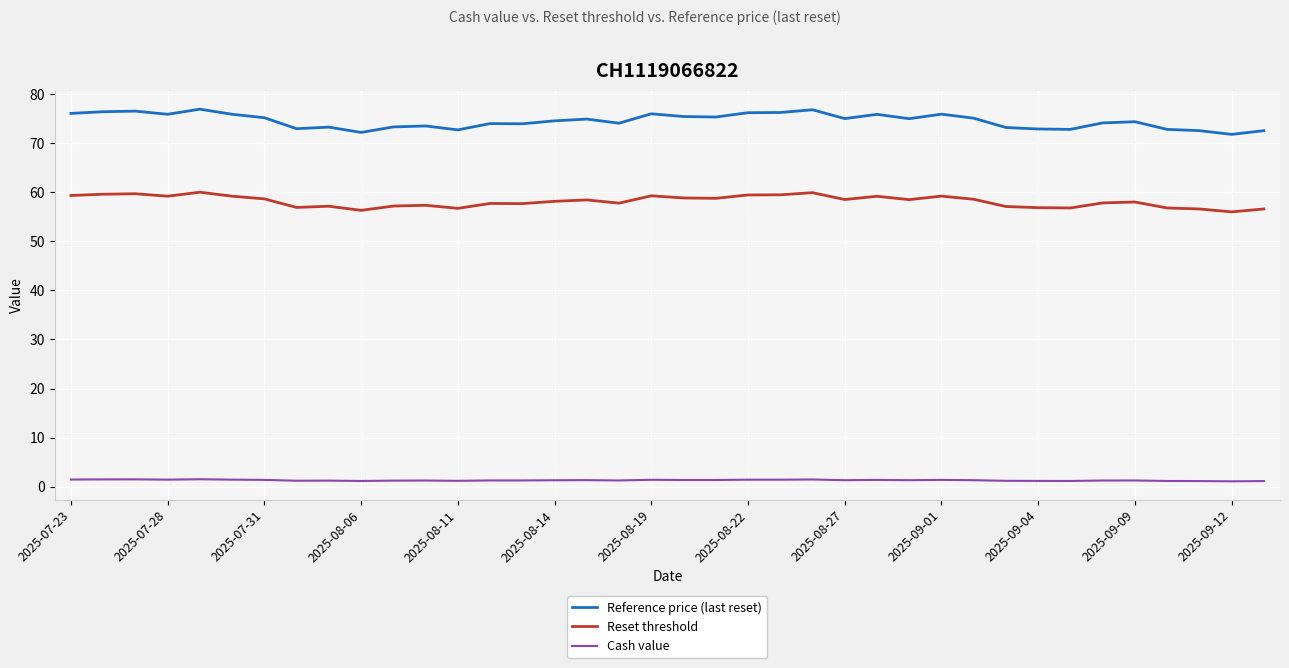

Which series has the largest total across all categories?

Reference price (last reset)